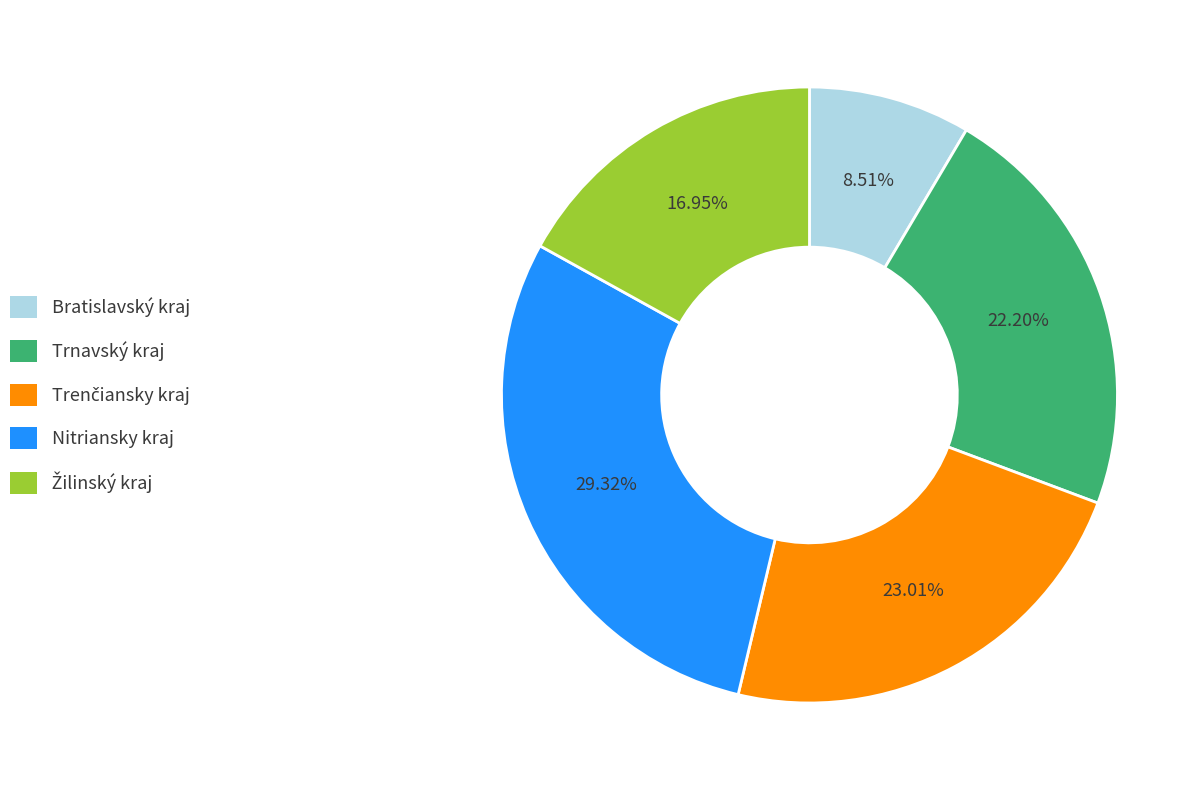

Which has a higher value, Nitriansky kraj or Trnavský kraj?

Nitriansky kraj